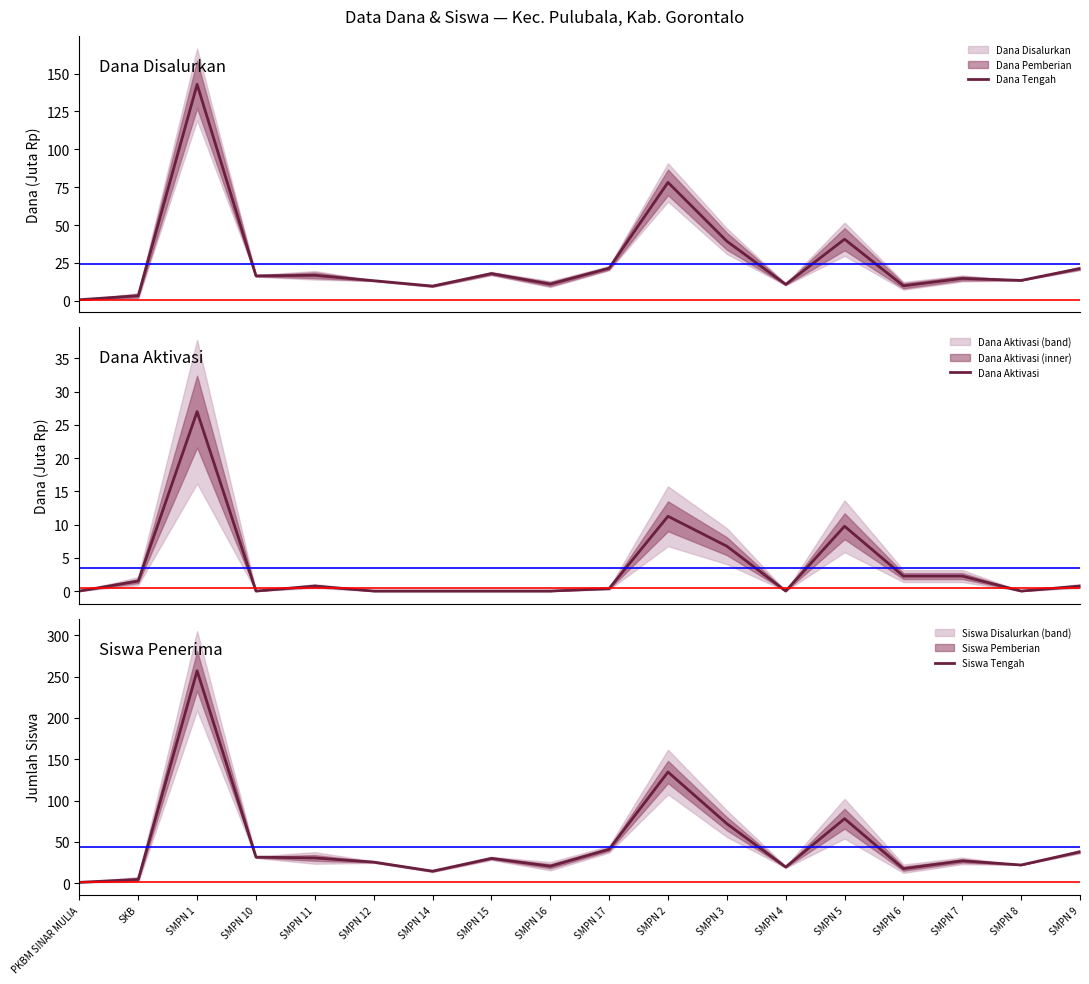

What is the maximum value shown in the chart?

257.0